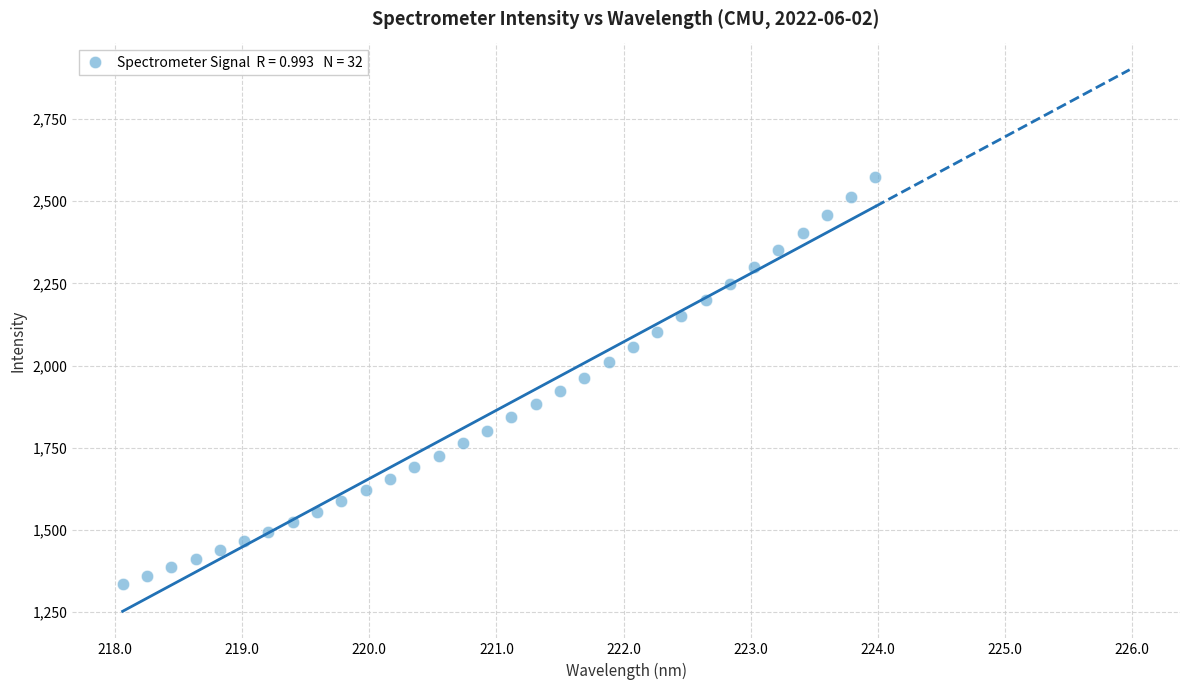

What is the range of Y values (max minus min)?

1235.6